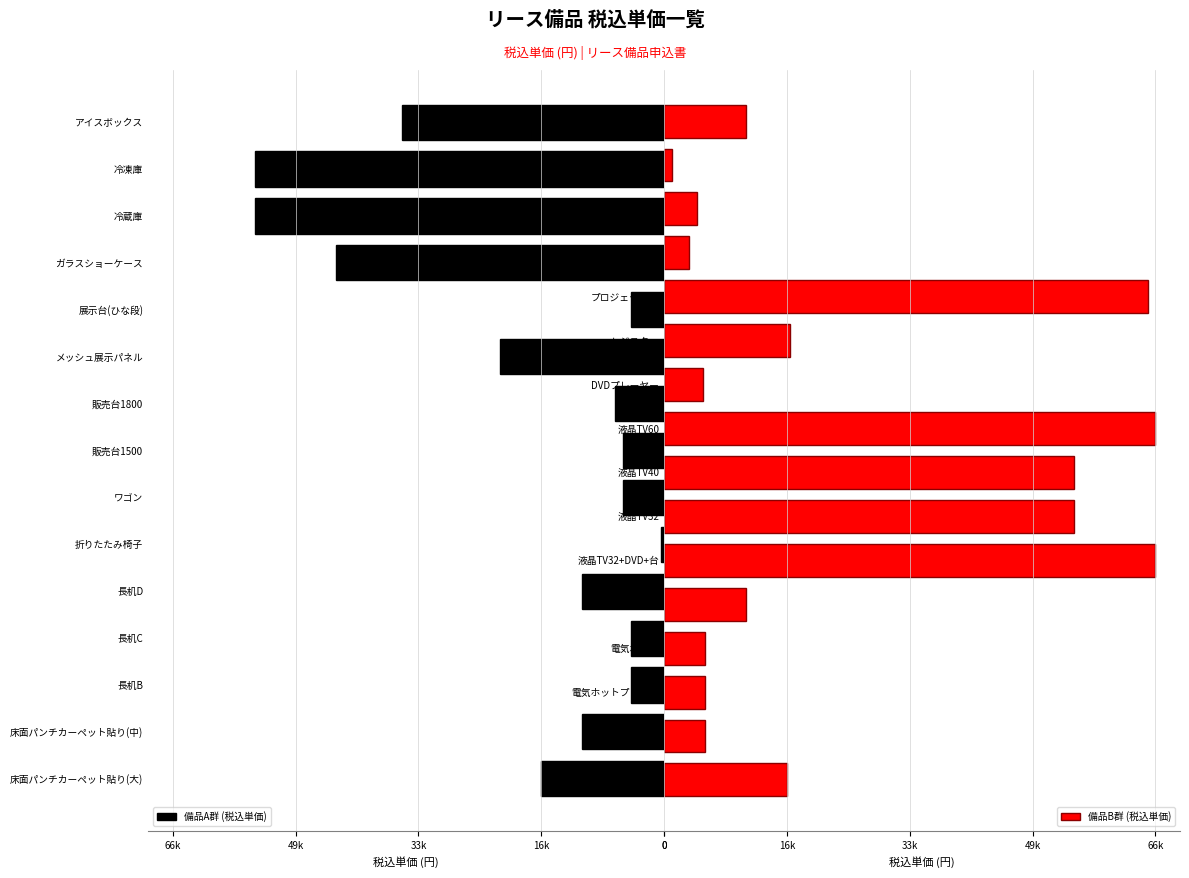

What is the average value?

21734